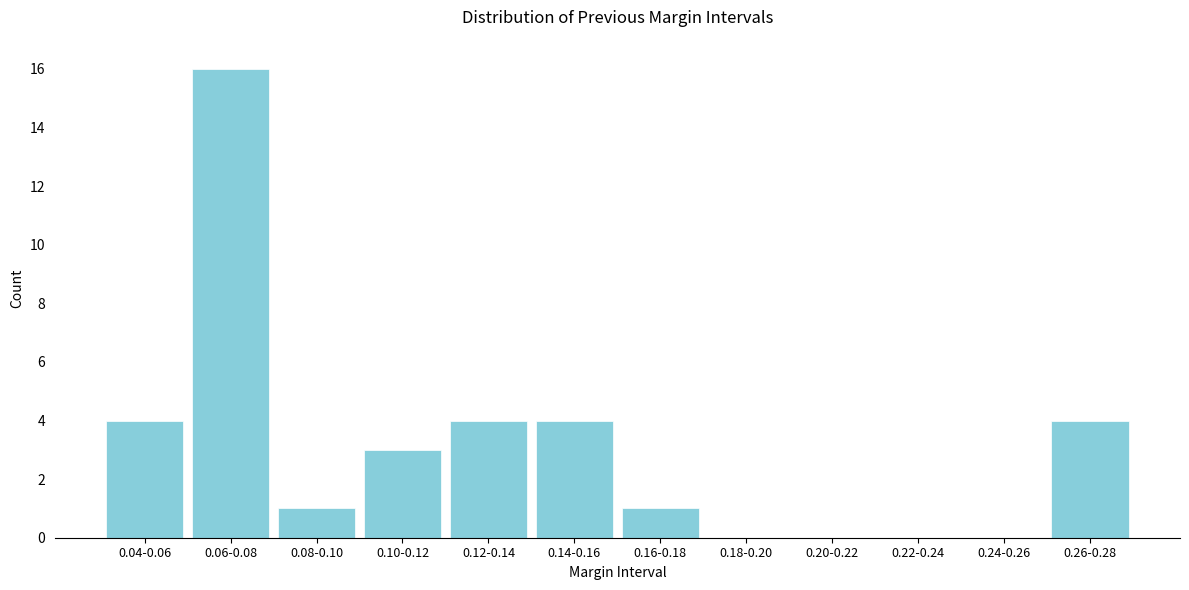

Reading left to right, list all the values displayed in this chart.

0.04-0.06=4	0.06-0.08=16	0.08-0.10=1	0.10-0.12=3	0.12-0.14=4	0.14-0.16=4	0.16-0.18=1	0.18-0.20=0	0.20-0.22=0	0.22-0.24=0	0.24-0.26=0	0.26-0.28=4